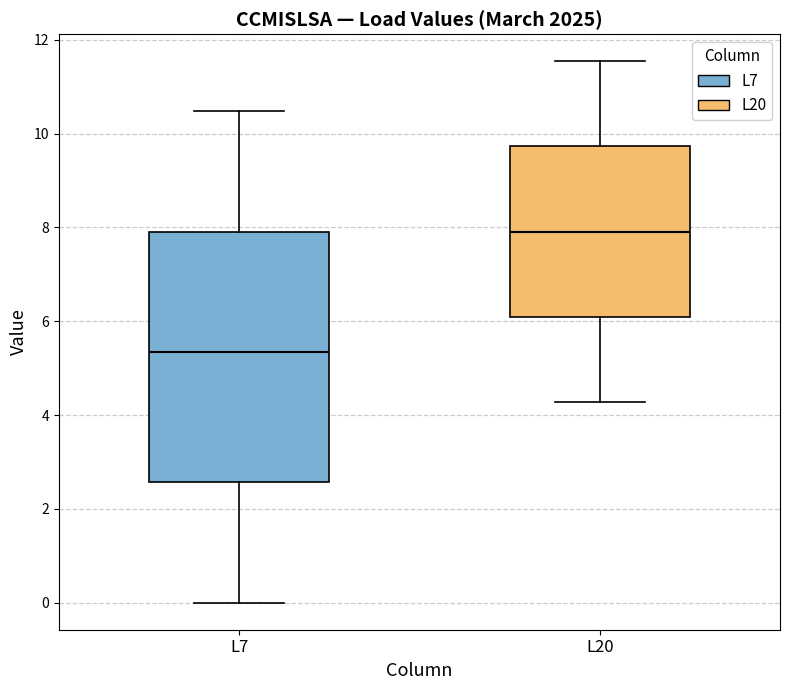

Where is the upper edge of the box for L7 on the y-axis? The values are not printed on the chart, so give them approximately, as read against the axis.

8.0